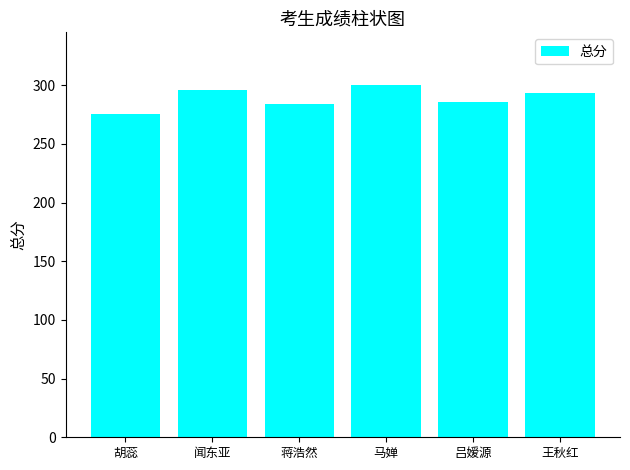

Count the number of data series in this chart.

1